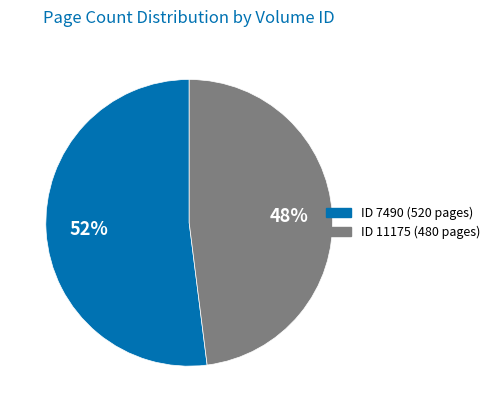

Is there any slice that represents more than half of the pie?

Yes